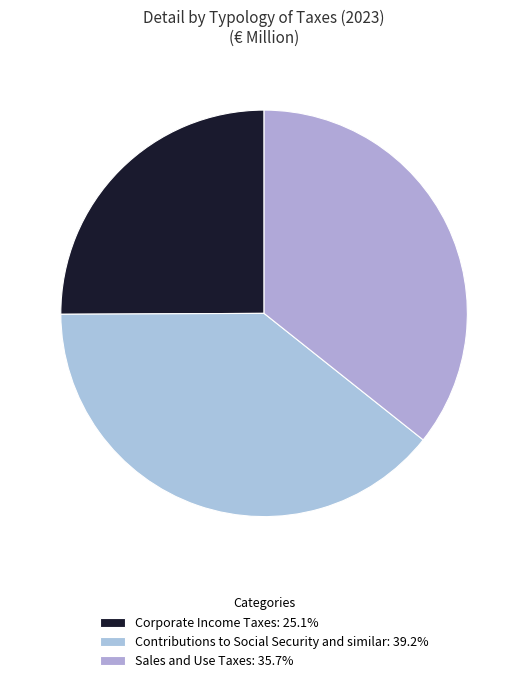

True or false: Corporate Income Taxes accounts for 34% of the total.

False